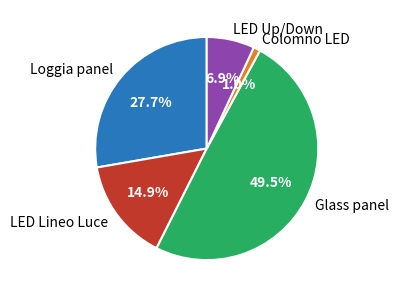

Which slice is the largest?

Glass panel